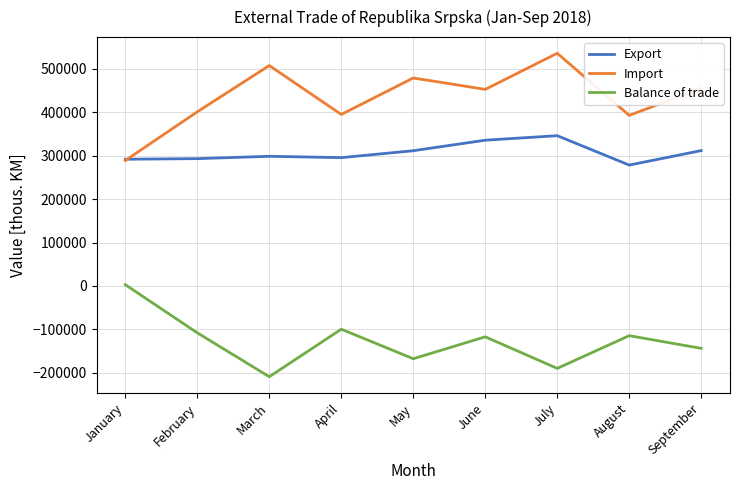

List the series in order of their overall mean, lowest first.

Balance of trade, Export, Import